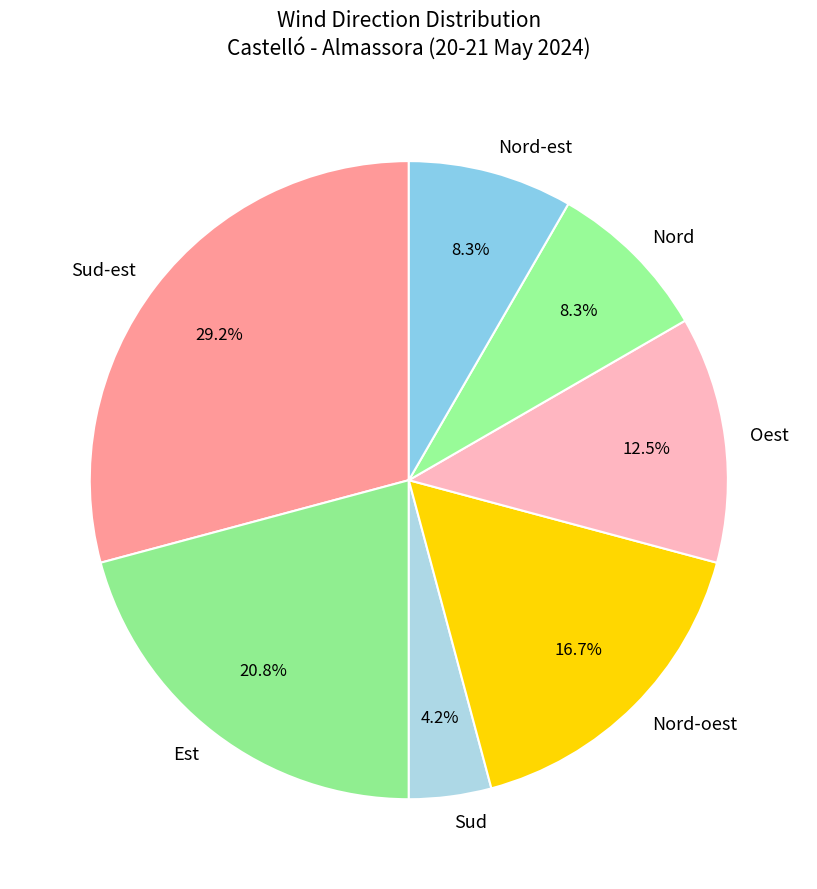

Approximately how many times larger is the value at Est compared to Sud-est?

0.7